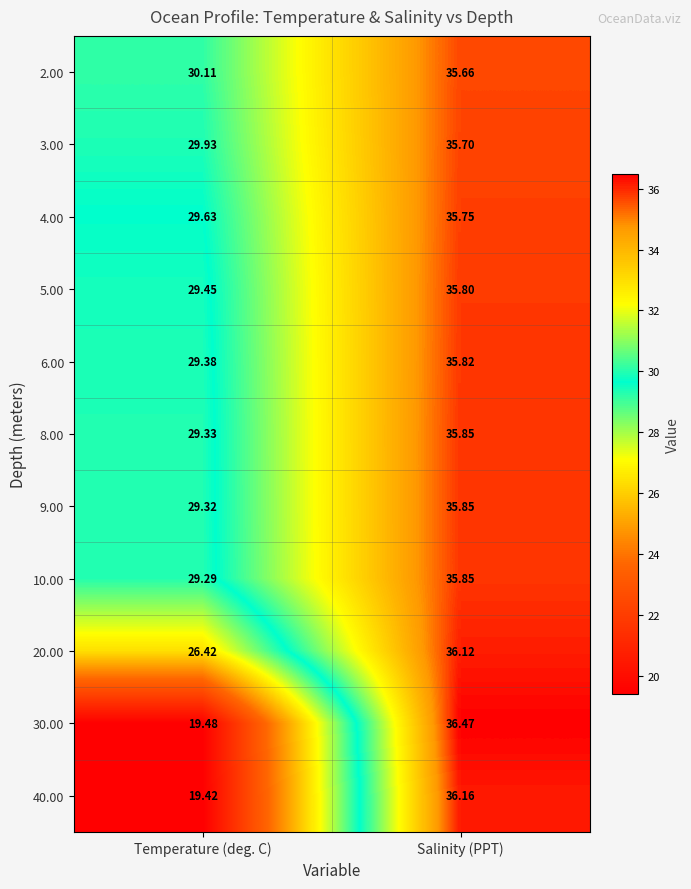

Where does the 8.00 series first go above 35?

Salinity (PPT)